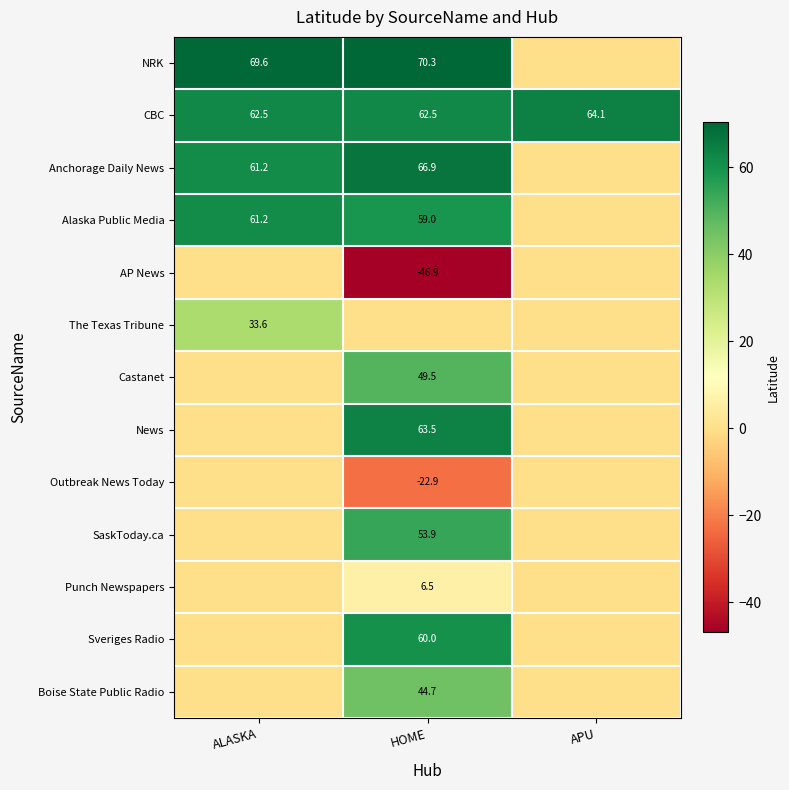

True or false: Punch Newspapers has a value of 6.5 at HOME.

True